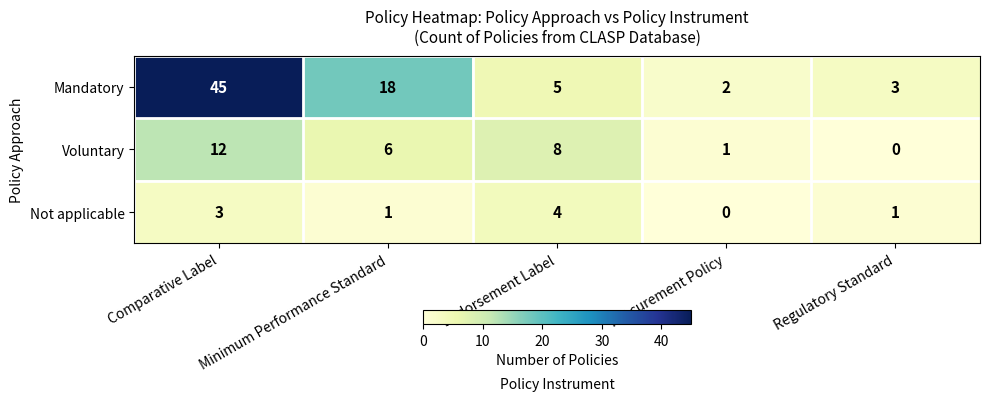

The Not applicable series shows -2 at Procurement Policy. True or false?

False